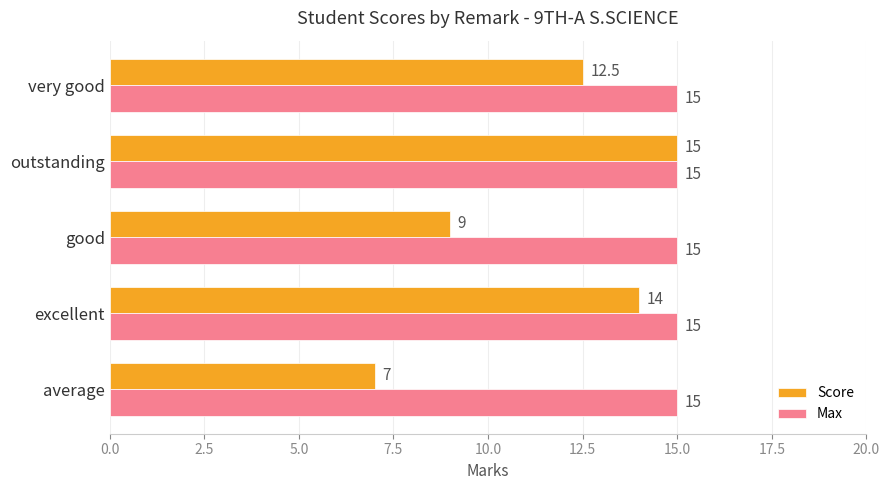

Which series has the widest spread of values?

Score